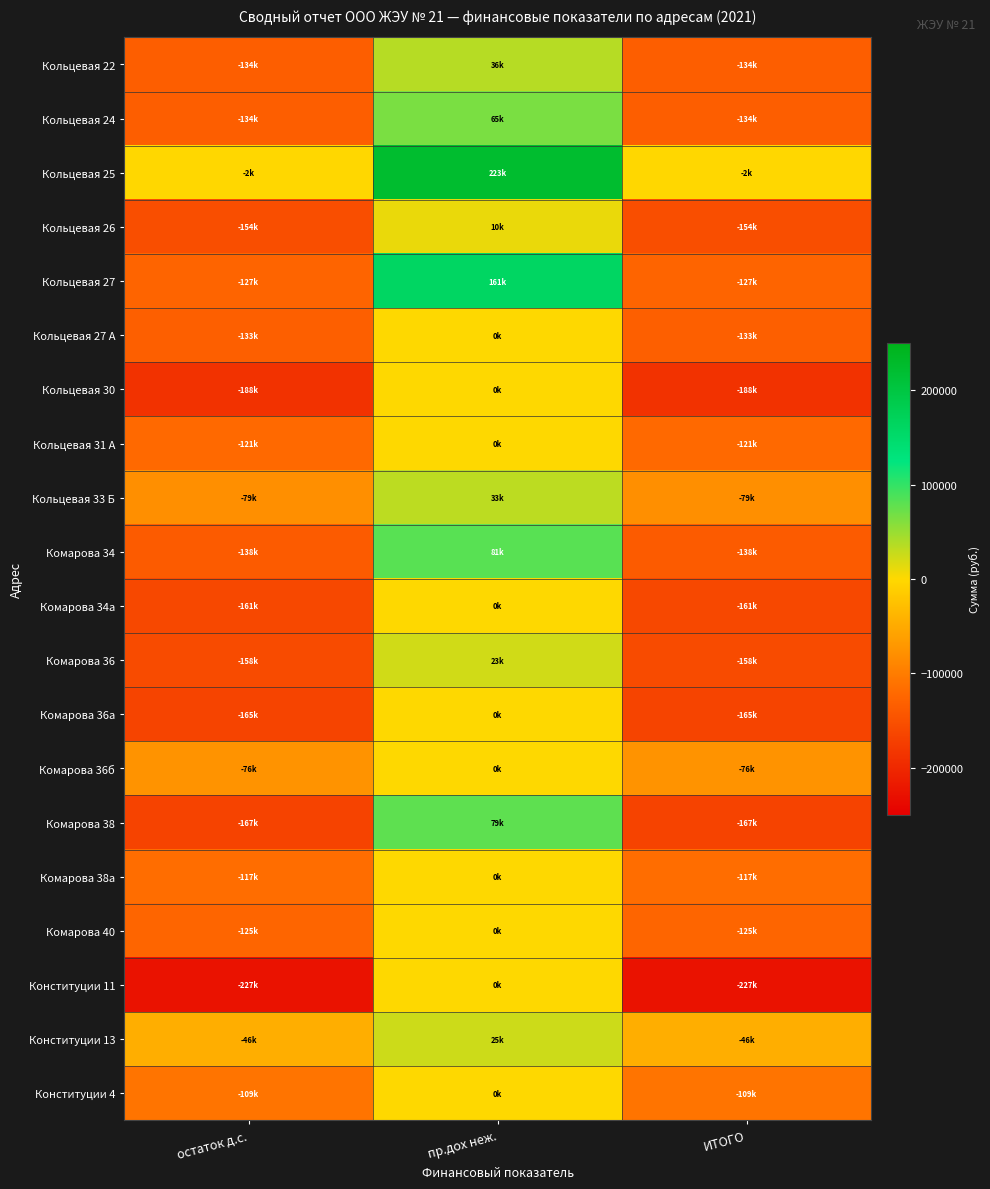

Between ИТОГО and пр.дох неж., which is larger?

пр.дох неж.